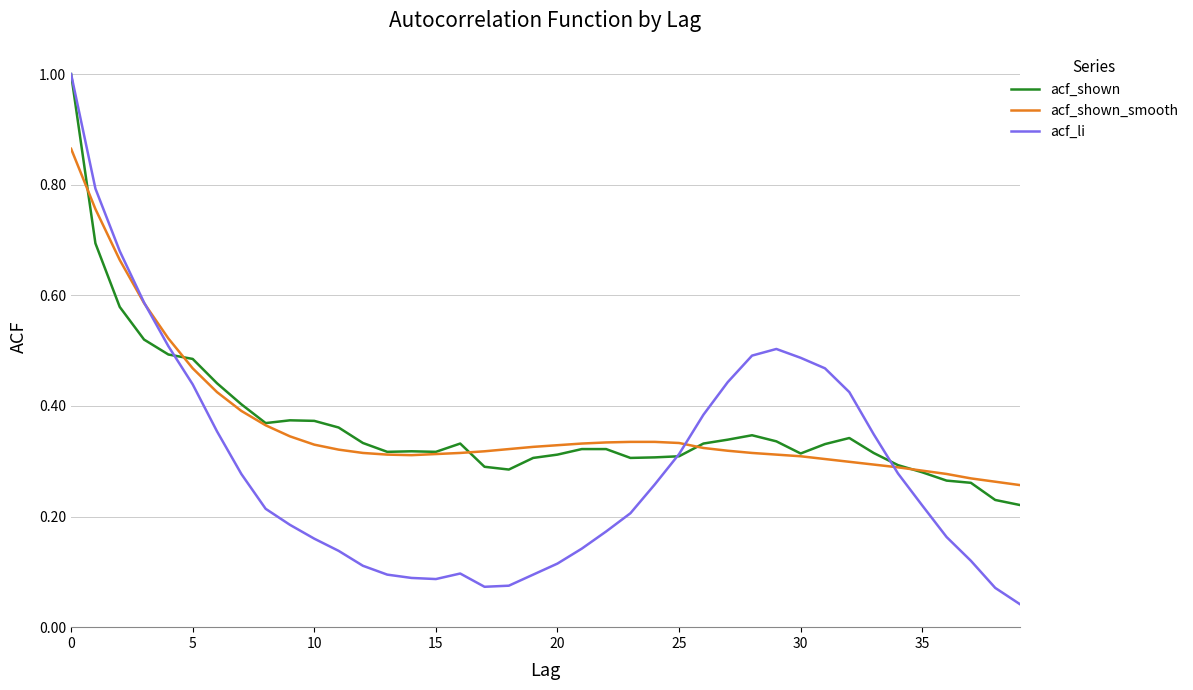

What is the maximum value shown in the chart?

1.0